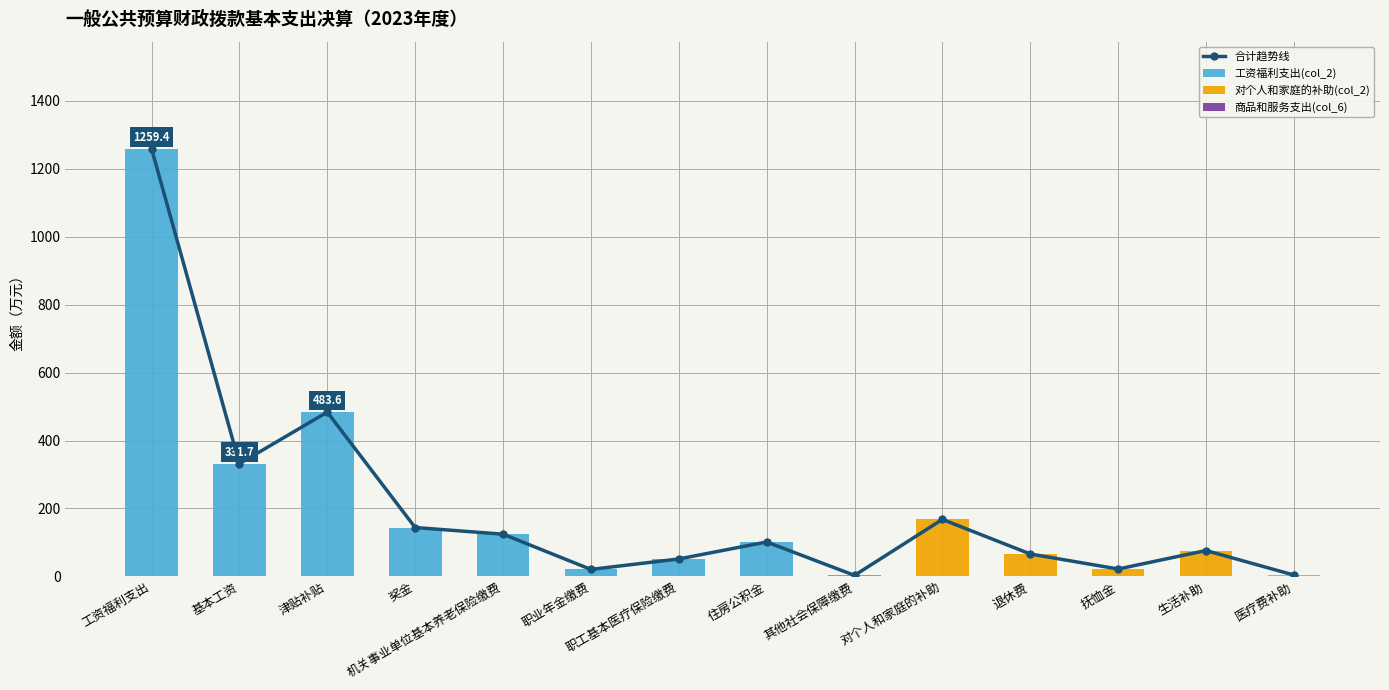

What is the spread (max minus min) of values at 机关事业单位基本养老保险缴费?

124.2